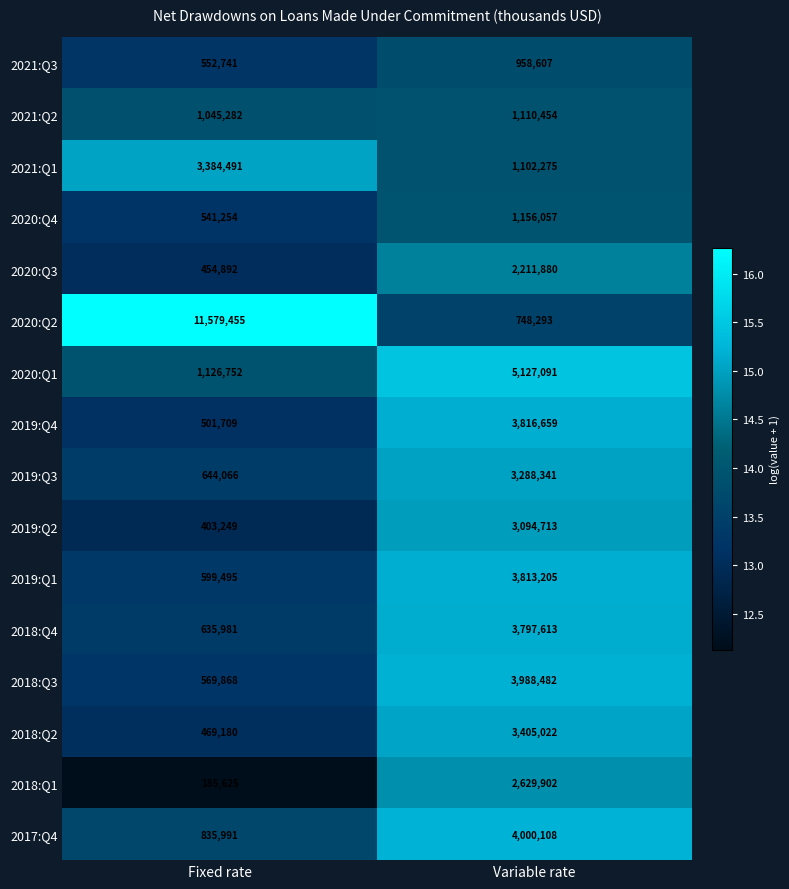

Which series has the largest total across all categories?

2020:Q2